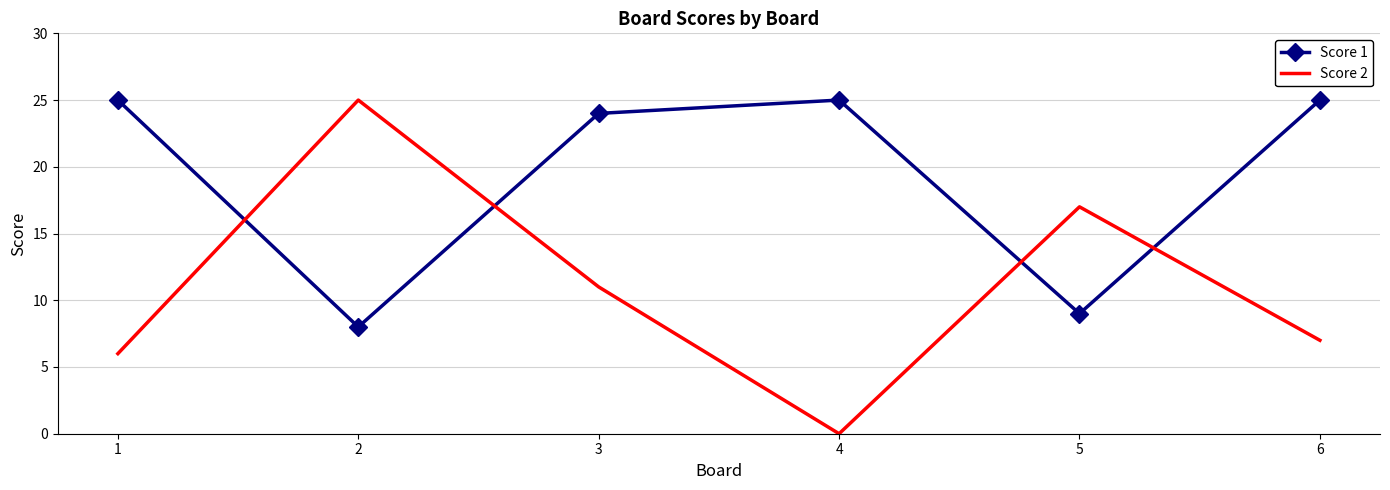

Which category has the lowest value across all series?

4